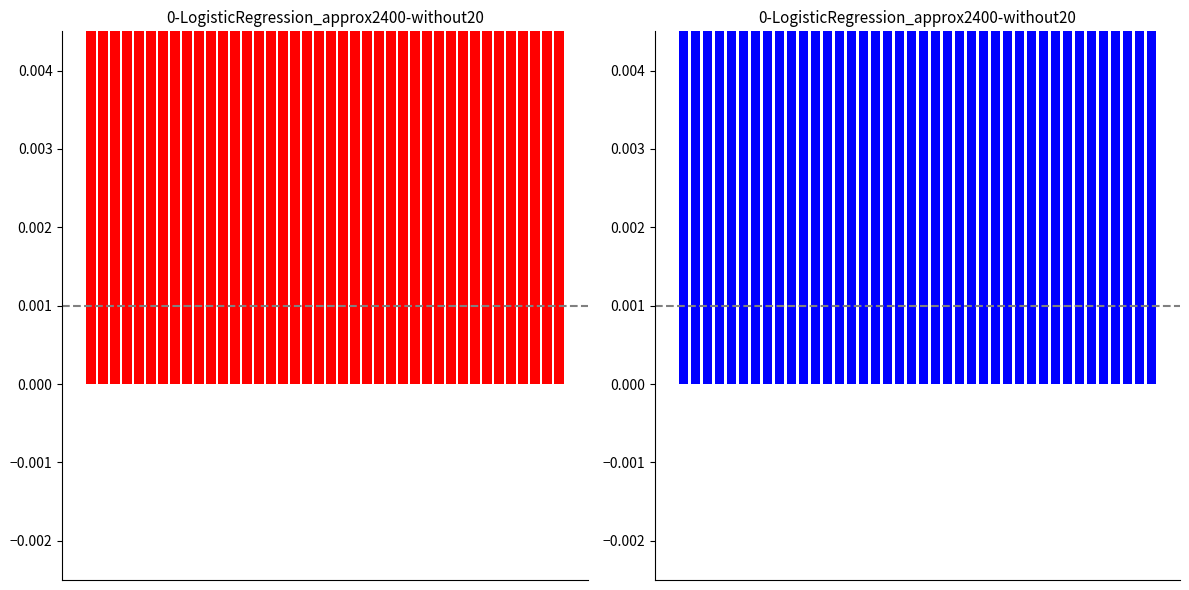

Reading right to left, what are all the values shown in this chart?

Photograph: 0.1	0.1	0.1	0.1	0.1	0.1	0.1	0.1	0.1	0.1	0.1	0.1	0.1	0.1	0.1	0.1	0.1	0.1	0.1	0.1	0.1	0.0	0.0	0.0	0.0	0.0	0.0	0.0	0.0	0.0	0.0	0.0	0.0	0.0	0.0	0.0	0.0	0.0	0.0	0.0
Sighting: 0.1	0.1	0.1	0.1	0.1	0.1	0.1	0.1	0.1	0.1	0.1	0.1	0.1	0.1	0.1	0.1	0.1	0.1	0.1	0.1	0.1	0.0	0.0	0.0	0.0	0.0	0.0	0.0	0.0	0.0	0.0	0.0	0.0	0.0	0.0	0.0	0.0	0.0	0.0	0.0